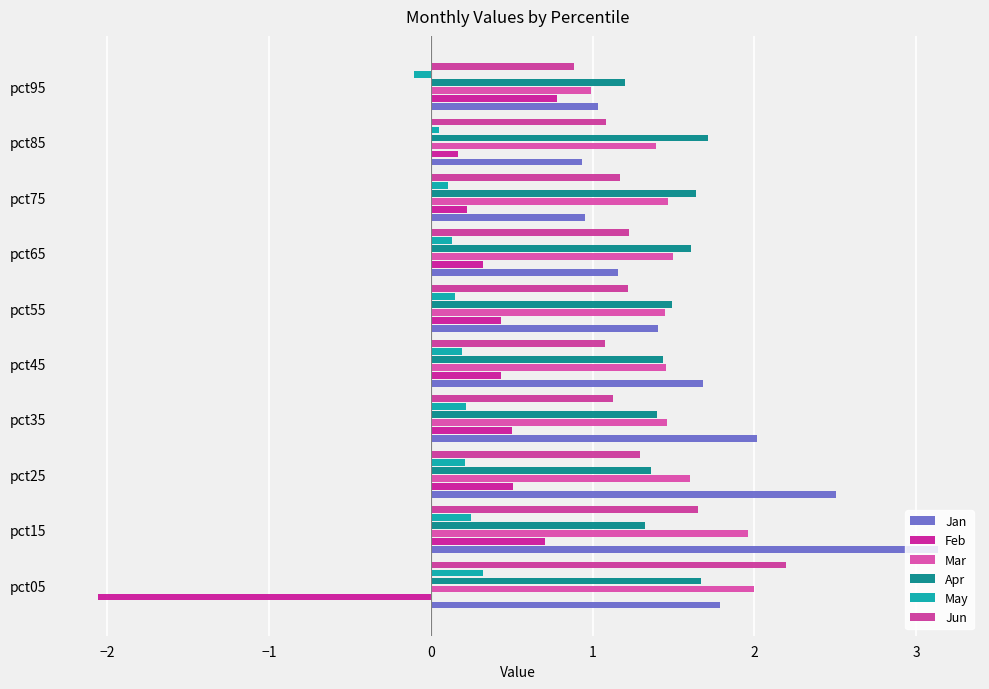

Count the number of data series in this chart.

6